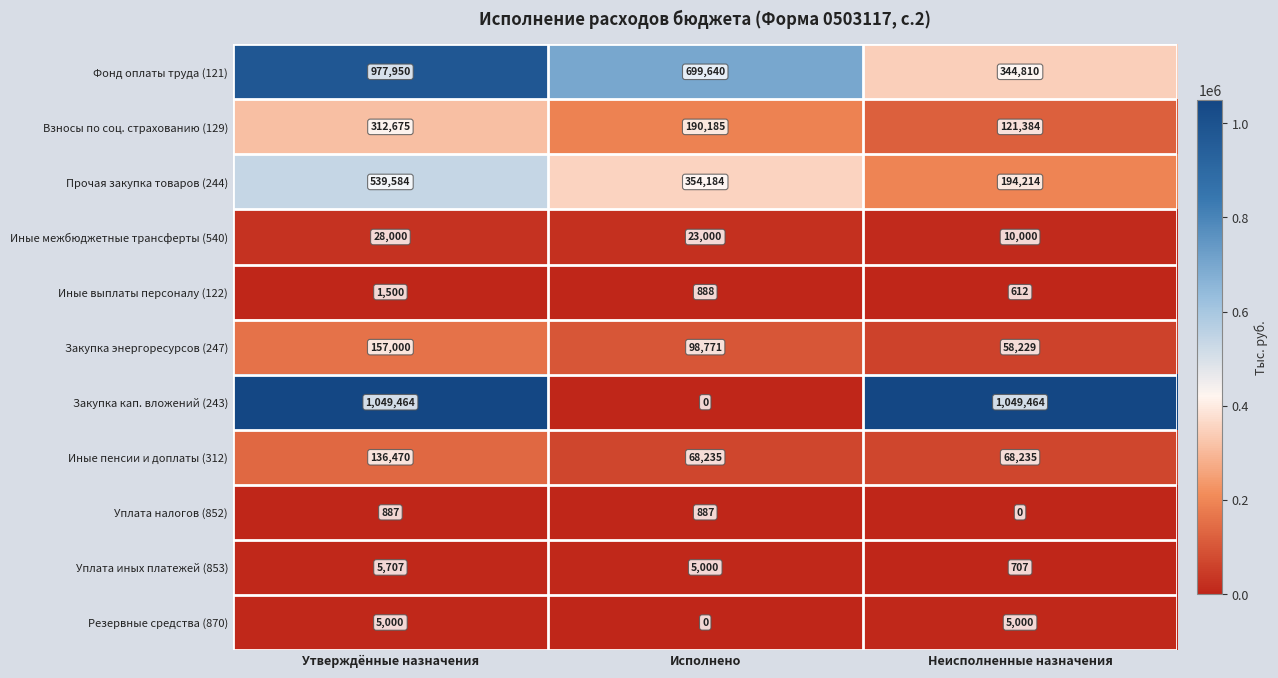

At which category is the sum across all series the highest?

Утверждённые назначения